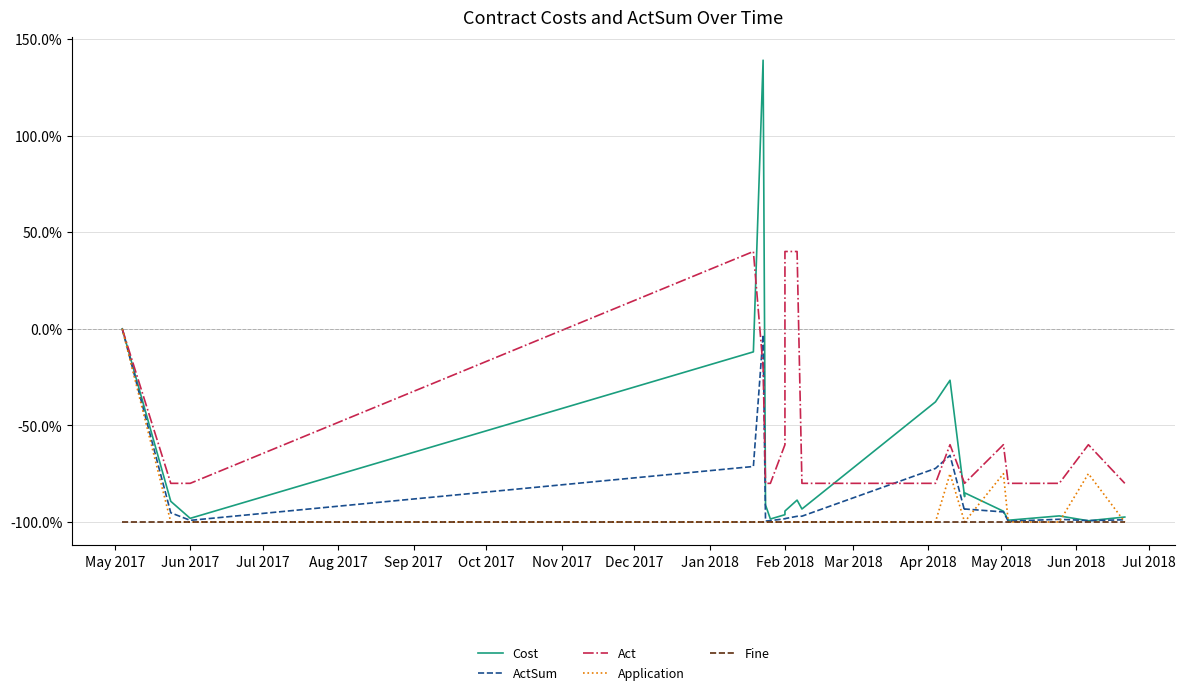

Which series has the largest total across all categories?

Act